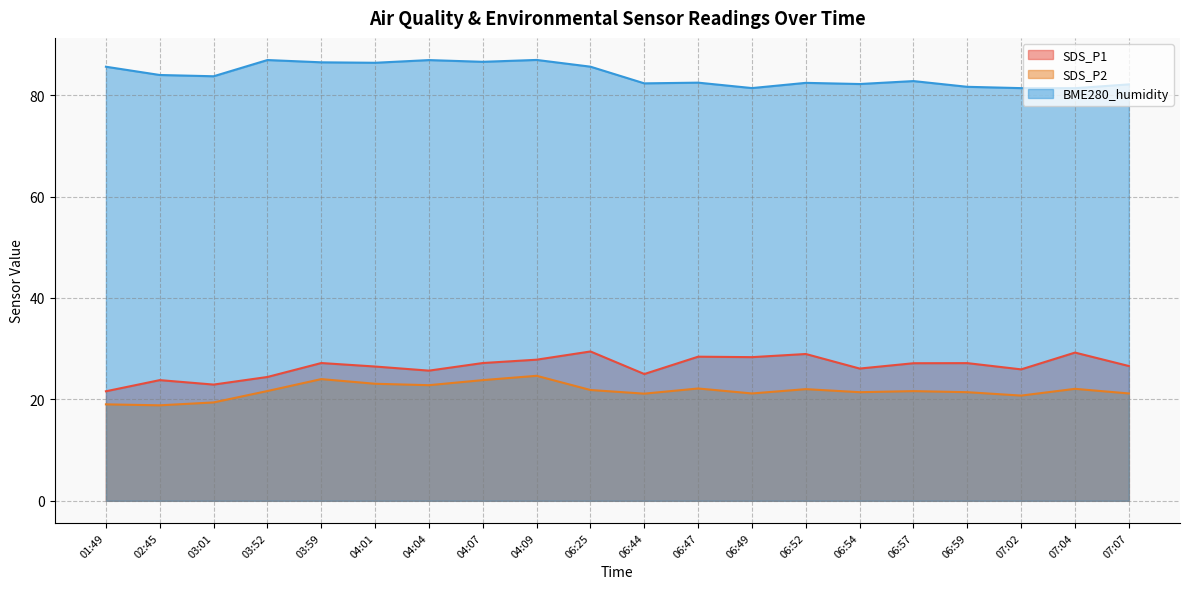

True or false: SDS_P1 and SDS_P2 cross at least once.

False